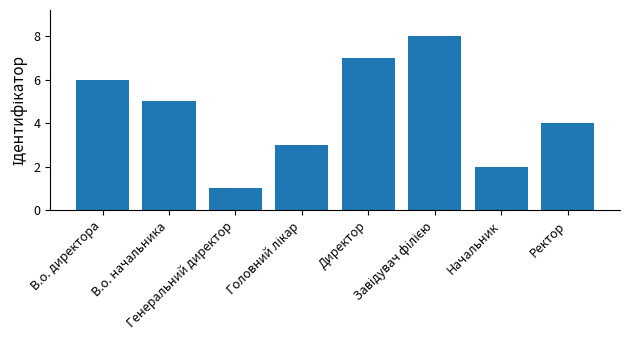

What is the sum of the values at Ректор and В.о. директора?

10